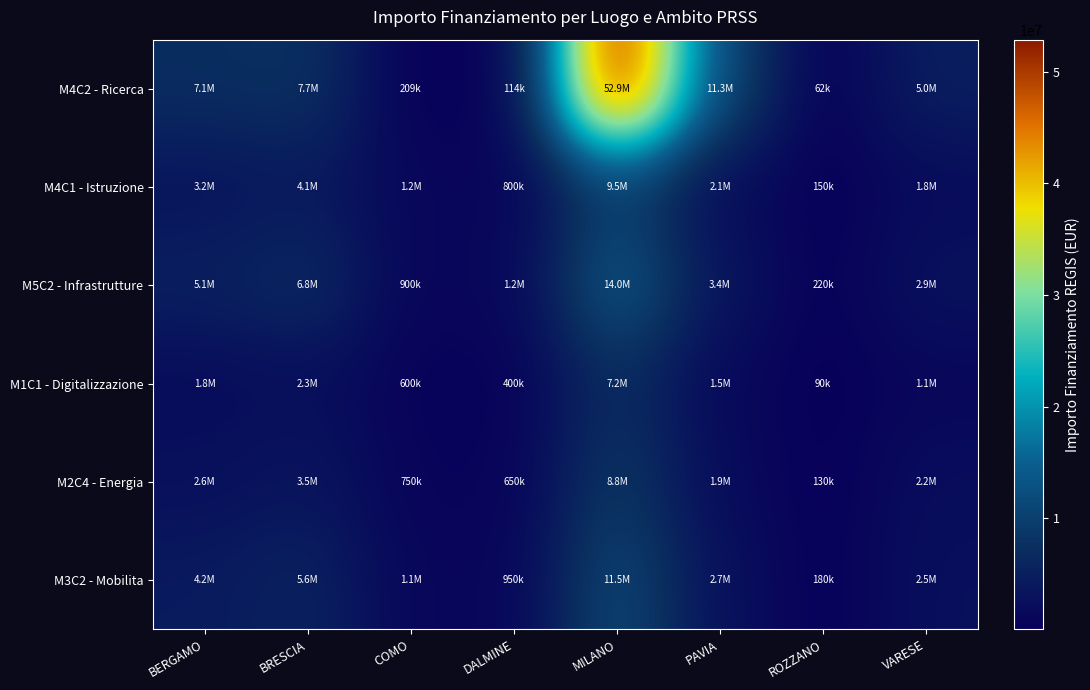

At how many categories does at least one series exceed 2989589?

5